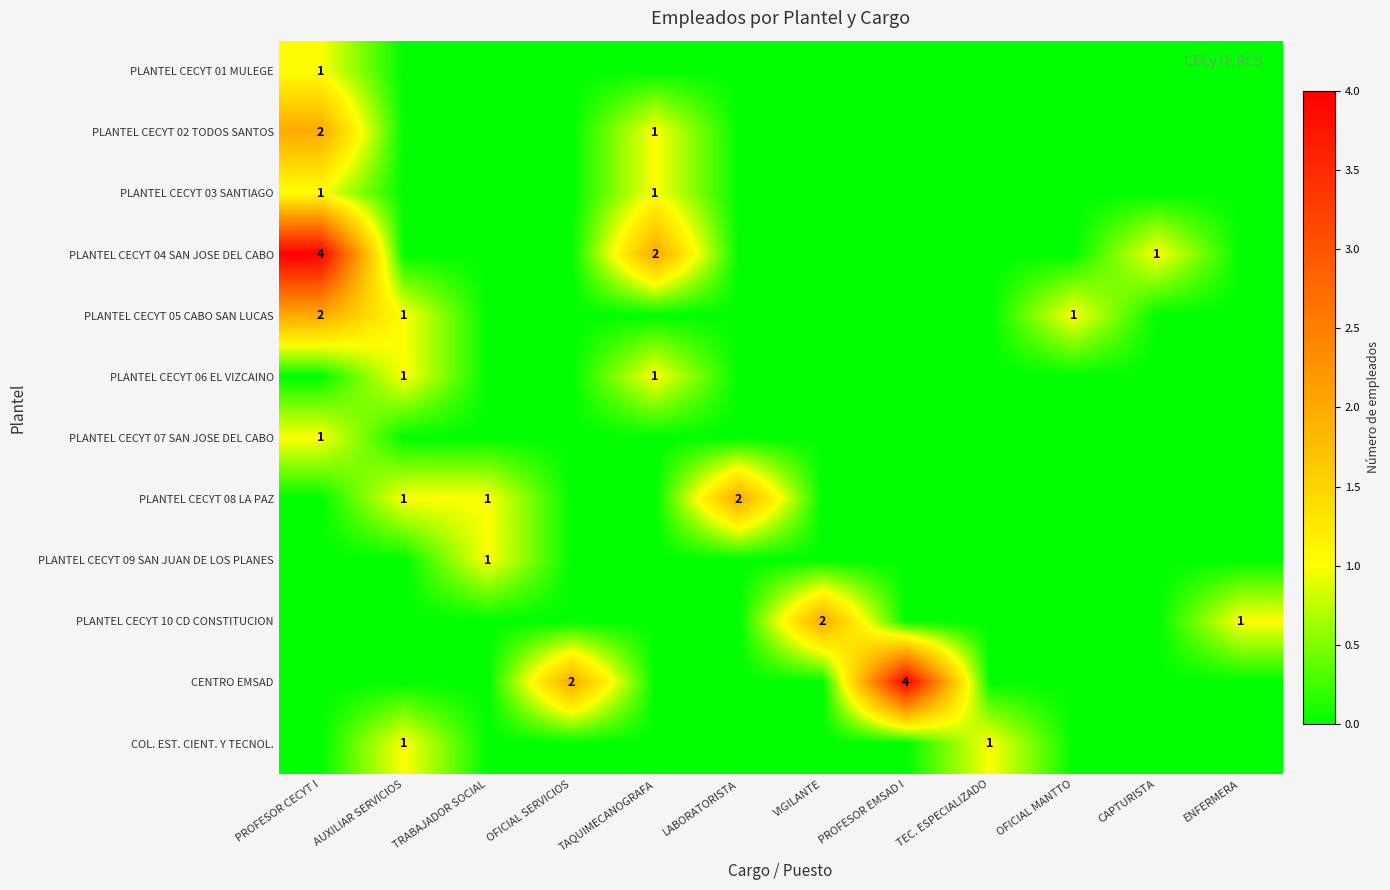

Rank the series by their maximum value, from highest to lowest.

PLANTEL CECYT 04 SAN JOSE DEL CABO, CENTRO EMSAD, PLANTEL CECYT 02 TODOS SANTOS, PLANTEL CECYT 05 CABO SAN LUCAS, PLANTEL CECYT 08 LA PAZ, PLANTEL CECYT 10 CD CONSTITUCION, PLANTEL CECYT 01 MULEGE, PLANTEL CECYT 03 SANTIAGO, PLANTEL CECYT 06 EL VIZCAINO, PLANTEL CECYT 07 SAN JOSE DEL CABO, PLANTEL CECYT 09 SAN JUAN DE LOS PLANES, COL. EST. CIENT. Y TECNOL.